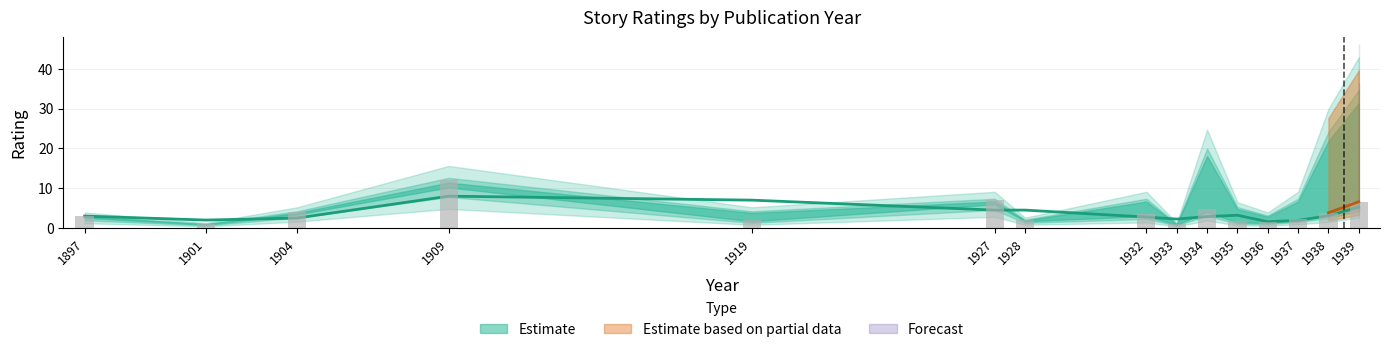

Are the bars grouped side by side (vs. stacked)?

No